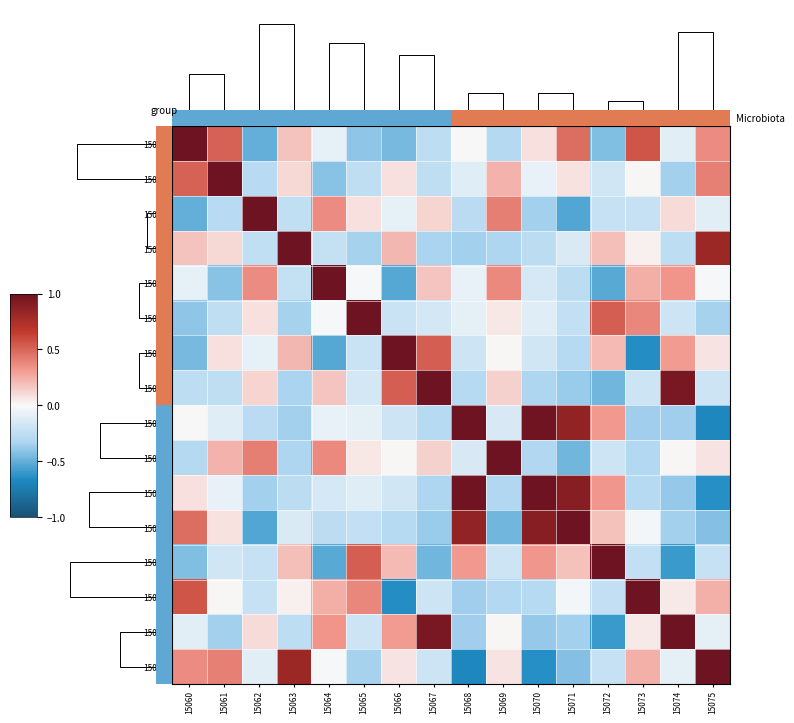

Reading left to right, list all the values displayed in this chart.

15060: 15060=1.0	15061=0.5	15062=-0.5	15063=0.2	15064=-0.1	15065=-0.4	15066=-0.5	15067=-0.3	15068=0.0	15069=-0.3	15070=0.1	15071=0.5	15072=-0.4	15073=0.6	15074=-0.1	15075=0.4
15061: 15060=0.5	15061=1.0	15062=-0.3	15063=0.1	15064=-0.4	15065=-0.3	15066=0.1	15067=-0.3	15068=-0.1	15069=0.2	15070=-0.1	15071=0.1	15072=-0.2	15073=0.0	15074=-0.4	15075=0.4
15062: 15060=-0.5	15061=-0.3	15062=1.0	15063=-0.2	15064=0.4	15065=0.1	15066=-0.1	15067=0.1	15068=-0.3	15069=0.4	15070=-0.4	15071=-0.5	15072=-0.2	15073=-0.2	15074=0.1	15075=-0.1
15063: 15060=0.2	15061=0.1	15062=-0.2	15063=1.0	15064=-0.2	15065=-0.3	15066=0.2	15067=-0.3	15068=-0.4	15069=-0.3	15070=-0.3	15071=-0.1	15072=0.2	15073=0.0	15074=-0.3	15075=0.8
15064: 15060=-0.1	15061=-0.4	15062=0.4	15063=-0.2	15064=1.0	15065=-0.0	15066=-0.5	15067=0.2	15068=-0.1	15069=0.4	15070=-0.2	15071=-0.3	15072=-0.5	15073=0.2	15074=0.3	15075=-0.0
15065: 15060=-0.4	15061=-0.3	15062=0.1	15063=-0.3	15064=-0.0	15065=1.0	15066=-0.2	15067=-0.2	15068=-0.1	15069=0.1	15070=-0.1	15071=-0.2	15072=0.5	15073=0.4	15074=-0.2	15075=-0.3
15066: 15060=-0.5	15061=0.1	15062=-0.1	15063=0.2	15064=-0.5	15065=-0.2	15066=1.0	15067=0.5	15068=-0.2	15069=0.0	15070=-0.2	15071=-0.3	15072=0.2	15073=-0.7	15074=0.3	15075=0.1
15067: 15060=-0.3	15061=-0.3	15062=0.1	15063=-0.3	15064=0.2	15065=-0.2	15066=0.5	15067=1.0	15068=-0.3	15069=0.1	15070=-0.3	15071=-0.4	15072=-0.5	15073=-0.2	15074=0.9	15075=-0.2
15068: 15060=0.0	15061=-0.1	15062=-0.3	15063=-0.4	15064=-0.1	15065=-0.1	15066=-0.2	15067=-0.3	15068=1.0	15069=-0.1	15070=1.0	15071=0.8	15072=0.3	15073=-0.4	15074=-0.4	15075=-0.7
15069: 15060=-0.3	15061=0.2	15062=0.4	15063=-0.3	15064=0.4	15065=0.1	15066=0.0	15067=0.1	15068=-0.1	15069=1.0	15070=-0.3	15071=-0.5	15072=-0.2	15073=-0.3	15074=0.0	15075=0.1
15070: 15060=0.1	15061=-0.1	15062=-0.4	15063=-0.3	15064=-0.2	15065=-0.1	15066=-0.2	15067=-0.3	15068=1.0	15069=-0.3	15070=1.0	15071=0.9	15072=0.3	15073=-0.3	15074=-0.4	15075=-0.6
15071: 15060=0.5	15061=0.1	15062=-0.5	15063=-0.1	15064=-0.3	15065=-0.2	15066=-0.3	15067=-0.4	15068=0.8	15069=-0.5	15070=0.9	15071=1.0	15072=0.2	15073=-0.0	15074=-0.4	15075=-0.4
15072: 15060=-0.4	15061=-0.2	15062=-0.2	15063=0.2	15064=-0.5	15065=0.5	15066=0.2	15067=-0.5	15068=0.3	15069=-0.2	15070=0.3	15071=0.2	15072=1.0	15073=-0.2	15074=-0.6	15075=-0.2
15073: 15060=0.6	15061=0.0	15062=-0.2	15063=0.0	15064=0.2	15065=0.4	15066=-0.7	15067=-0.2	15068=-0.4	15069=-0.3	15070=-0.3	15071=-0.0	15072=-0.2	15073=1.0	15074=0.0	15075=0.2
15074: 15060=-0.1	15061=-0.4	15062=0.1	15063=-0.3	15064=0.3	15065=-0.2	15066=0.3	15067=0.9	15068=-0.4	15069=0.0	15070=-0.4	15071=-0.4	15072=-0.6	15073=0.0	15074=1.0	15075=-0.1
15075: 15060=0.4	15061=0.4	15062=-0.1	15063=0.8	15064=-0.0	15065=-0.3	15066=0.1	15067=-0.2	15068=-0.7	15069=0.1	15070=-0.6	15071=-0.4	15072=-0.2	15073=0.2	15074=-0.1	15075=1.0